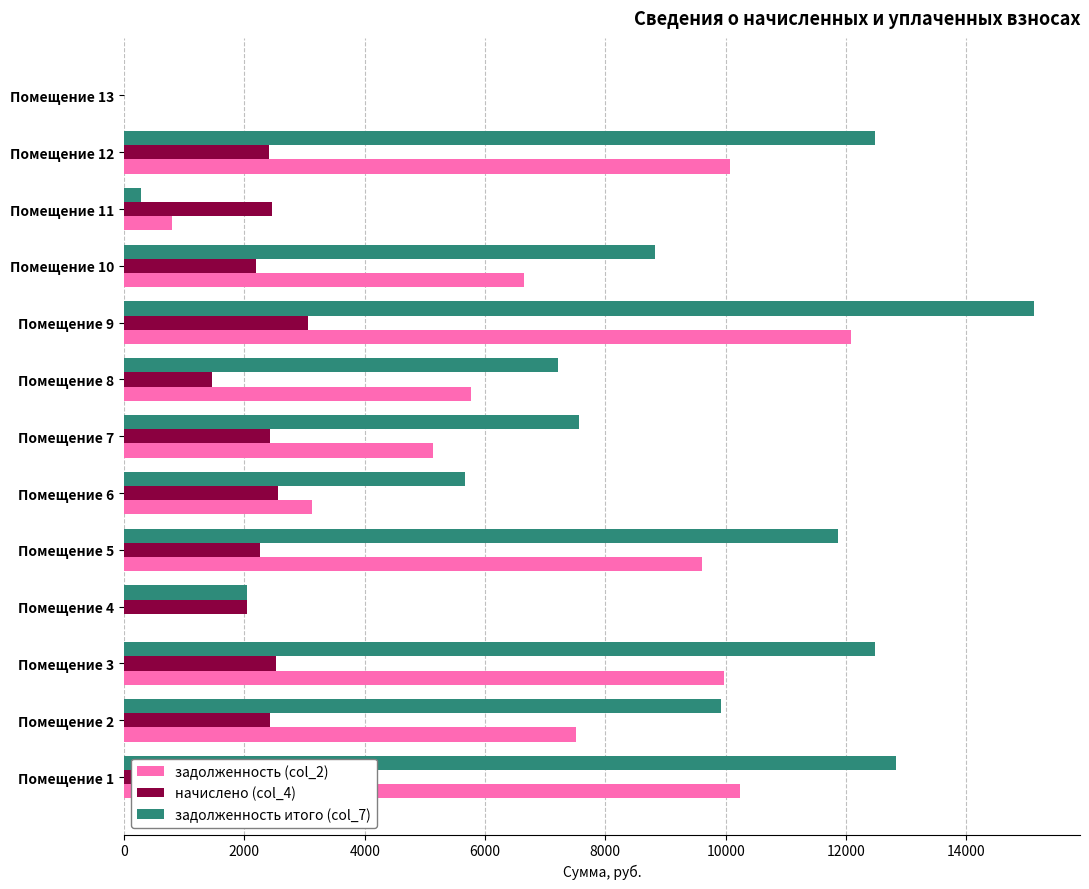

What is the sum of all задолженность итого (col_7) values?

106318.2